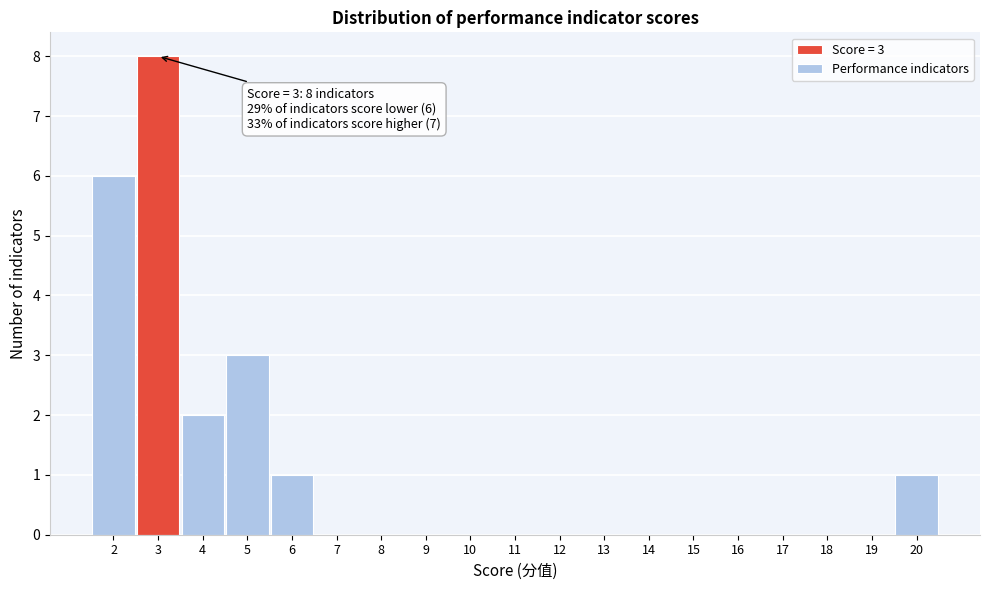

Over which range of the x-axis is the bar tallest?

2.5 to 3.5